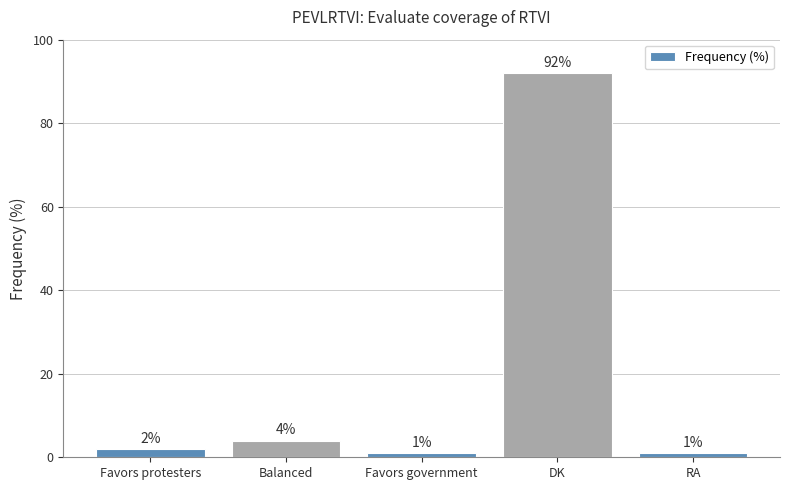

Between Balanced and DK, which is larger?

DK